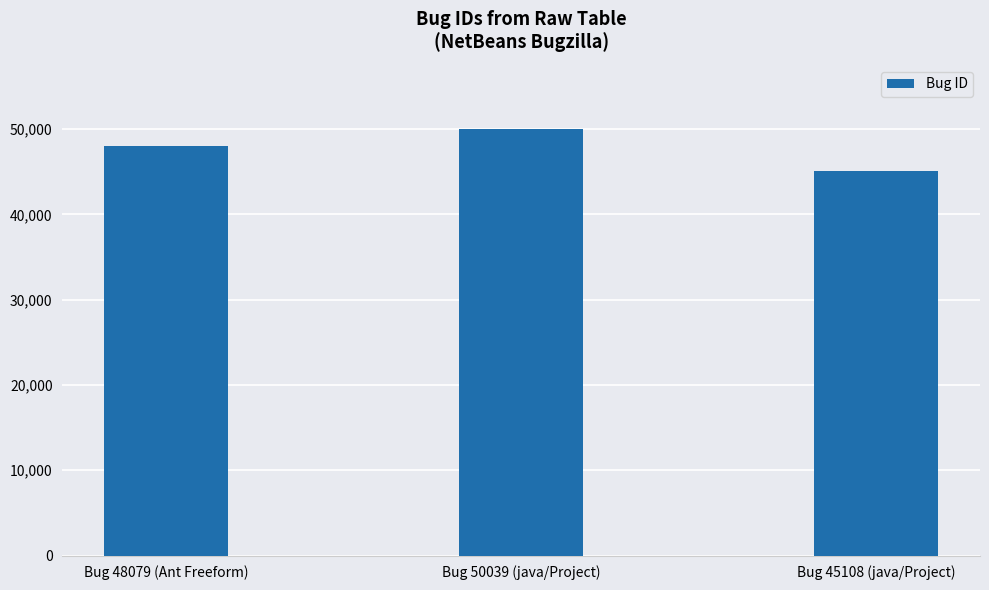

What is the greatest value displayed?

50039